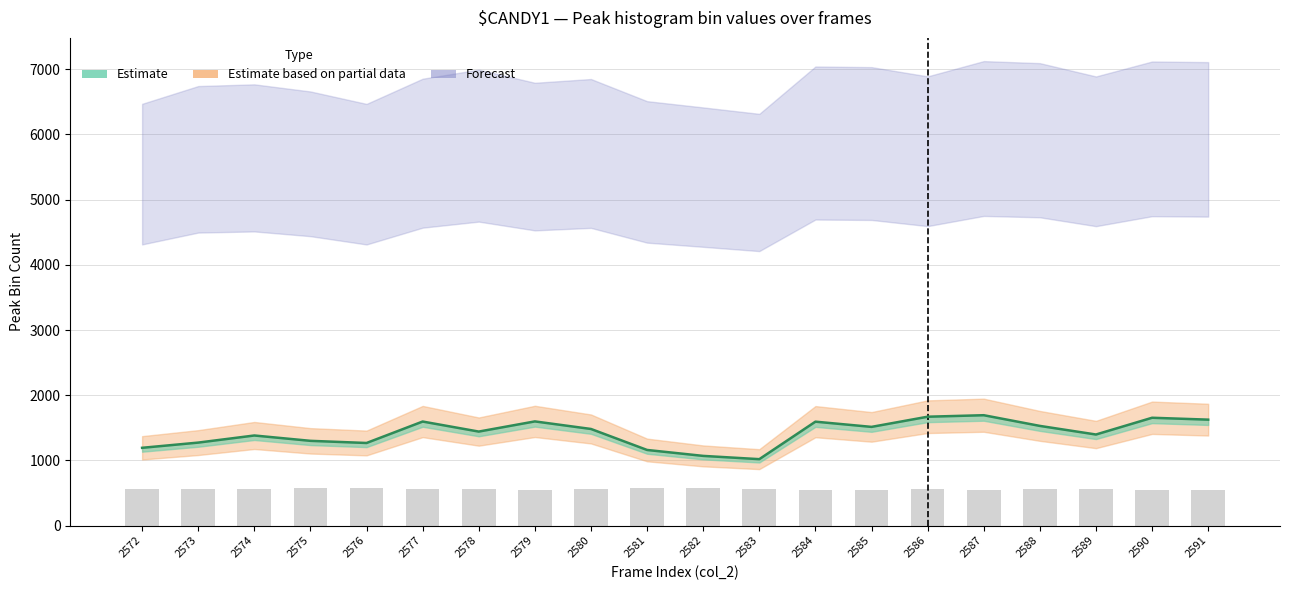

Where does the Estimate line series first go above 1482?

2577